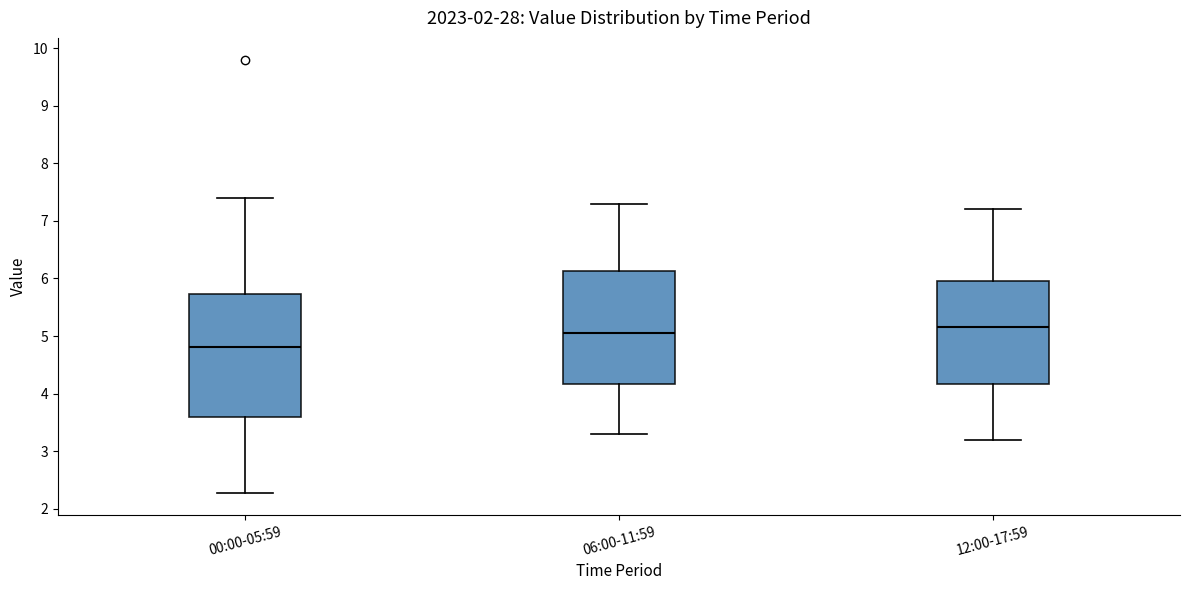

Where does the lower whisker of the box for 06:00-11:59 end on the y-axis? The values are not printed on the chart, so give them approximately, as read against the axis.

3.3